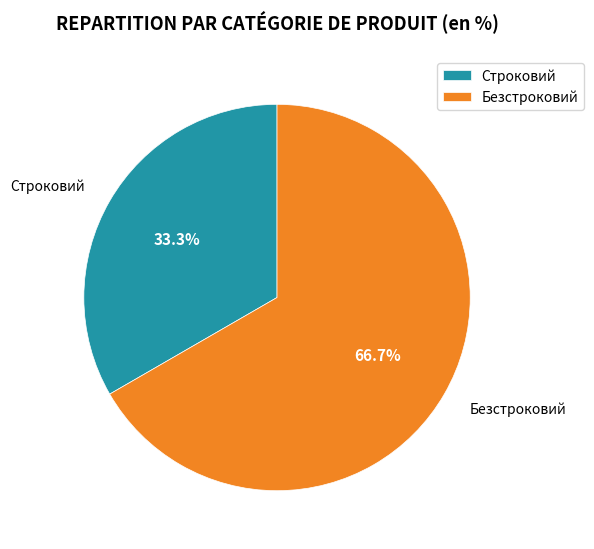

What is the total percentage of Строковий and Безстроковий?

100.0%